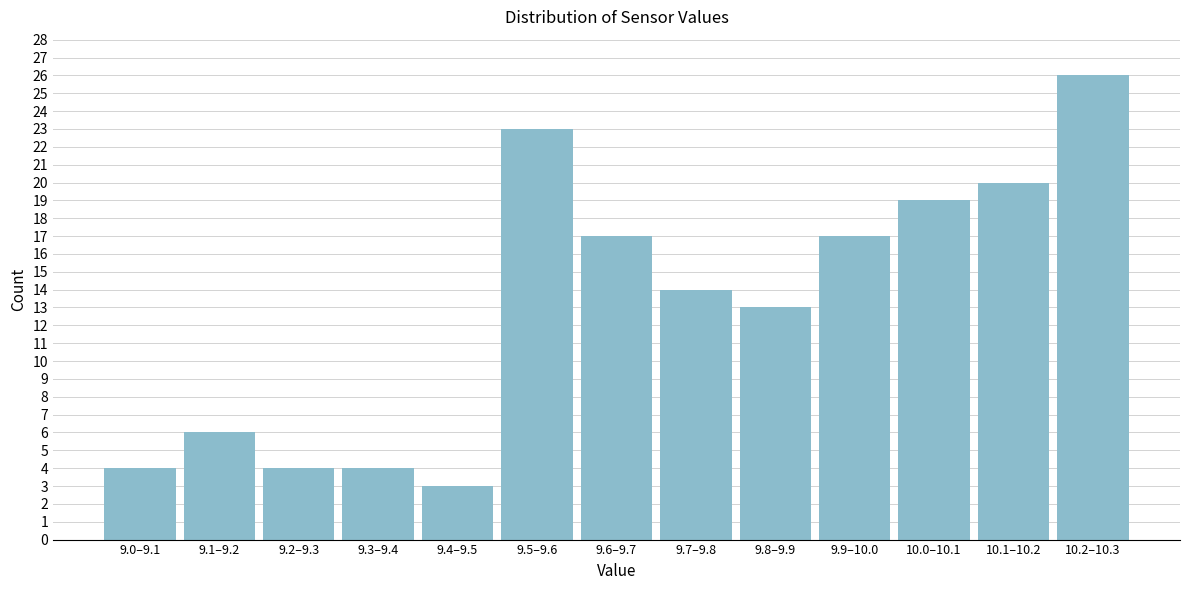

Reading right to left, transcribe all the data shown in this chart.

26	20	19	17	13	14	17	23	3	4	4	6	4